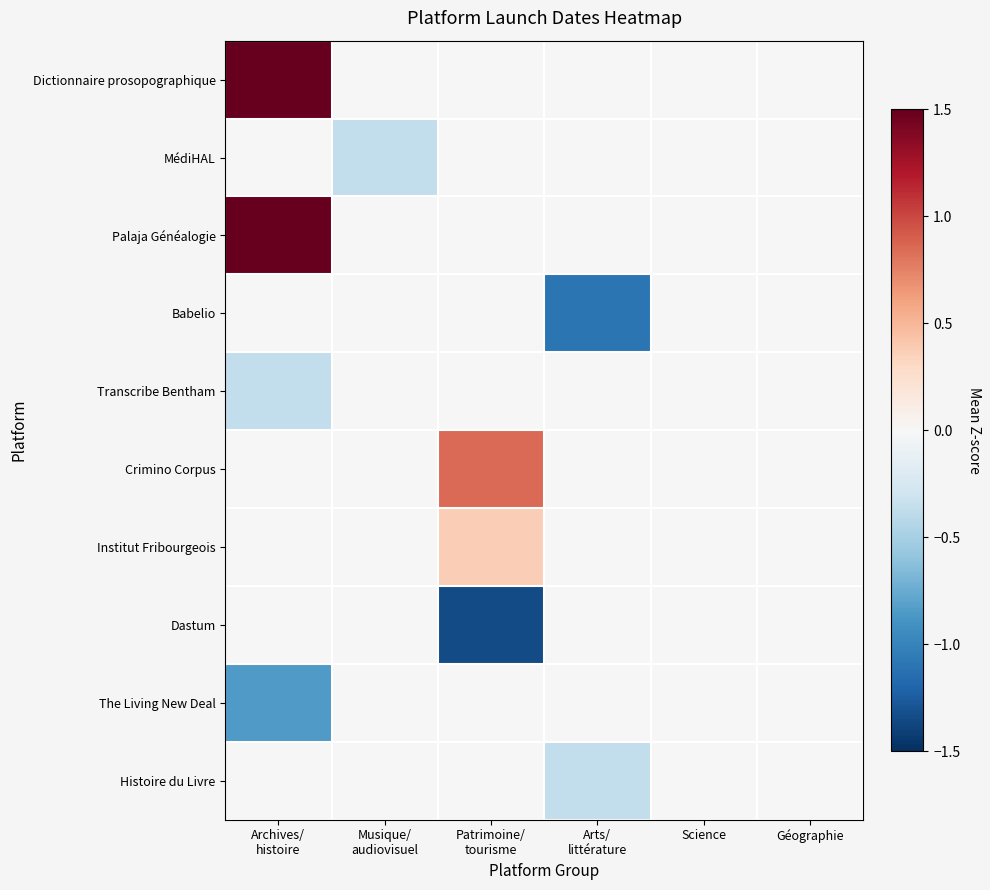

Which has a higher value, Archives/
histoire or Science?

Archives/
histoire